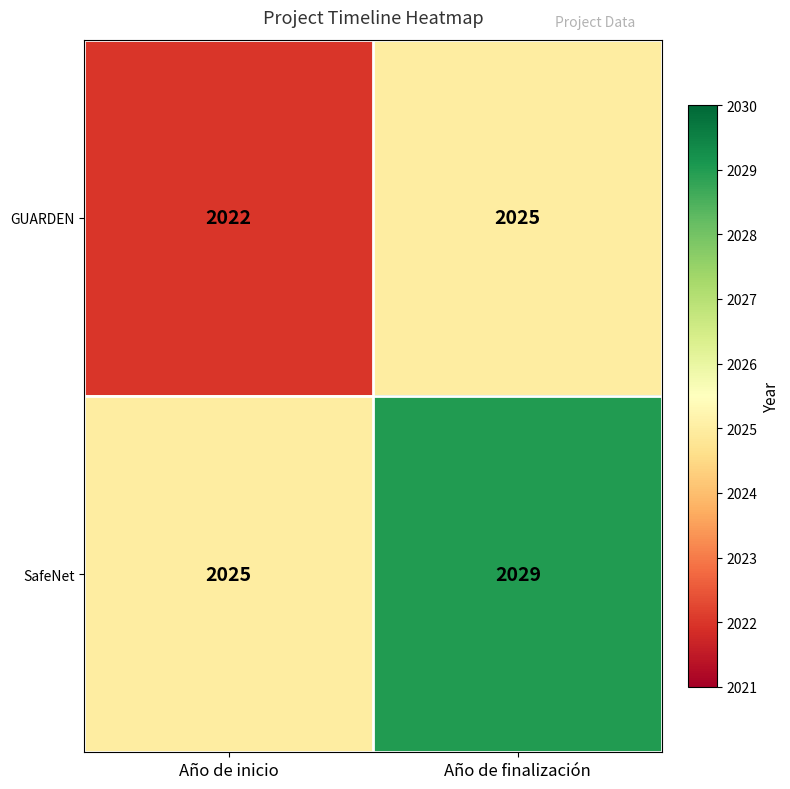

At which category is the sum across all series the highest?

Año de finalización